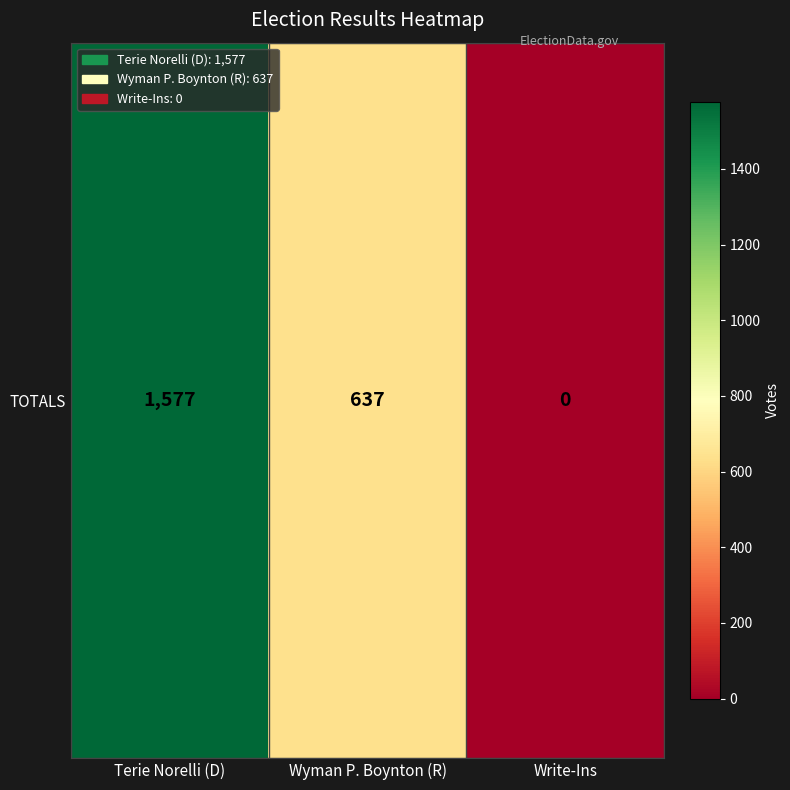

The chart shows a value of 1050 at Terie Norelli (D). True or false?

False